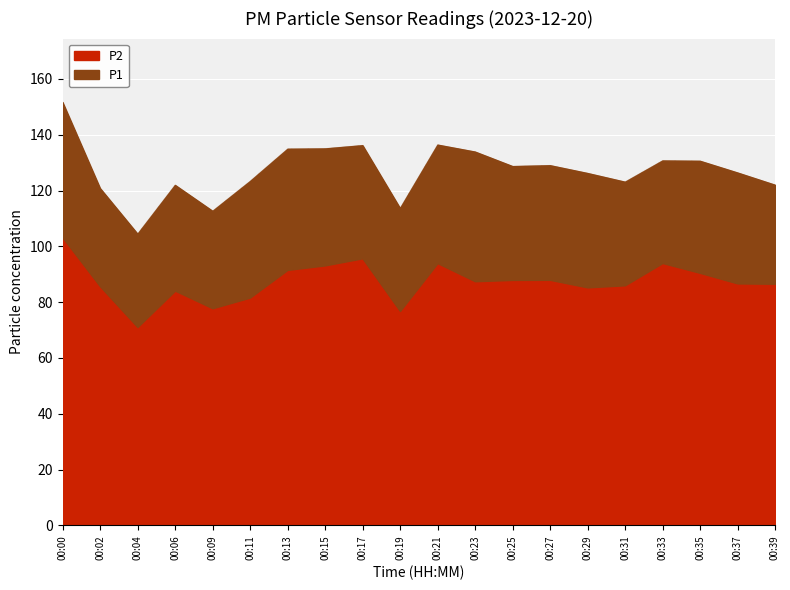

True or false: P1 and P2 intersect in this chart.

False